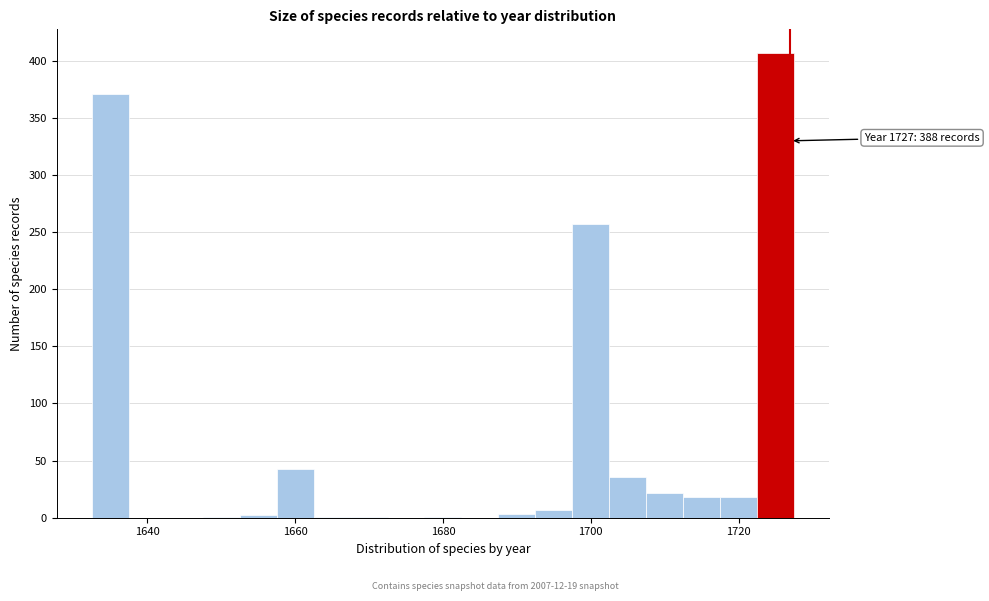

Around what value on the x-axis is the tallest bar? Give the approximate position of its centre, as read against the axis.

1726